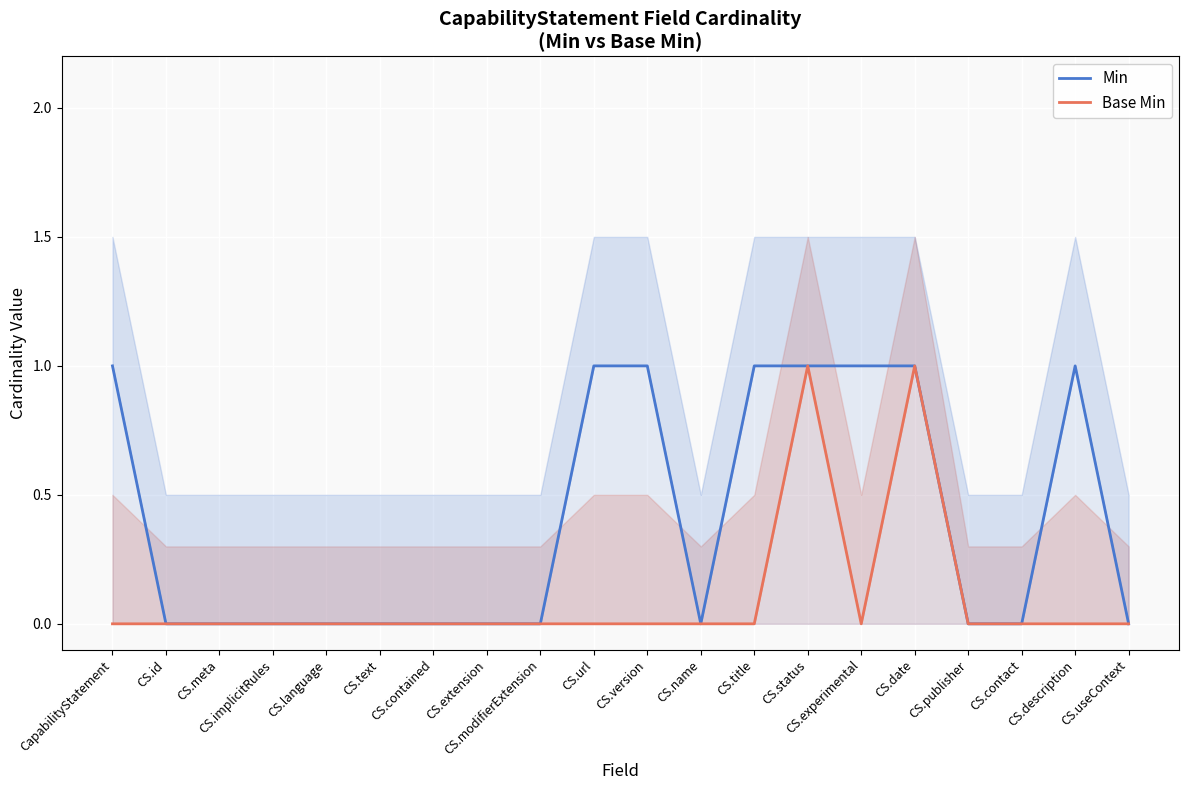

Reading left to right, transcribe all the data shown in this chart.

Min: CapabilityStatement=1	CS.id=0	CS.meta=0	CS.implicitRules=0	CS.language=0	CS.text=0	CS.contained=0	CS.extension=0	CS.modifierExtension=0	CS.url=1	CS.version=1	CS.name=0	CS.title=1	CS.status=1	CS.experimental=1	CS.date=1	CS.publisher=0	CS.contact=0	CS.description=1	CS.useContext=0
Base Min: CapabilityStatement=0	CS.id=0	CS.meta=0	CS.implicitRules=0	CS.language=0	CS.text=0	CS.contained=0	CS.extension=0	CS.modifierExtension=0	CS.url=0	CS.version=0	CS.name=0	CS.title=0	CS.status=1	CS.experimental=0	CS.date=1	CS.publisher=0	CS.contact=0	CS.description=0	CS.useContext=0